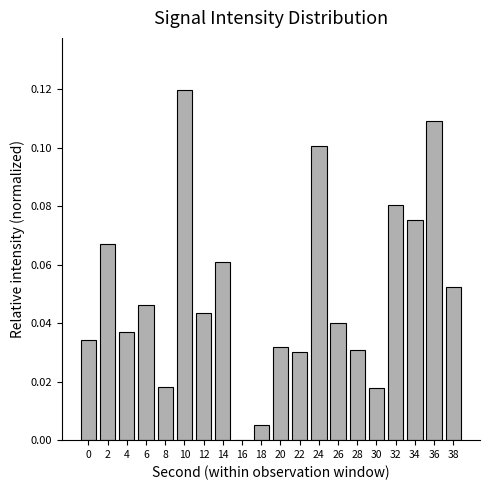

What is the change in value from 4 to 10?

+0.1